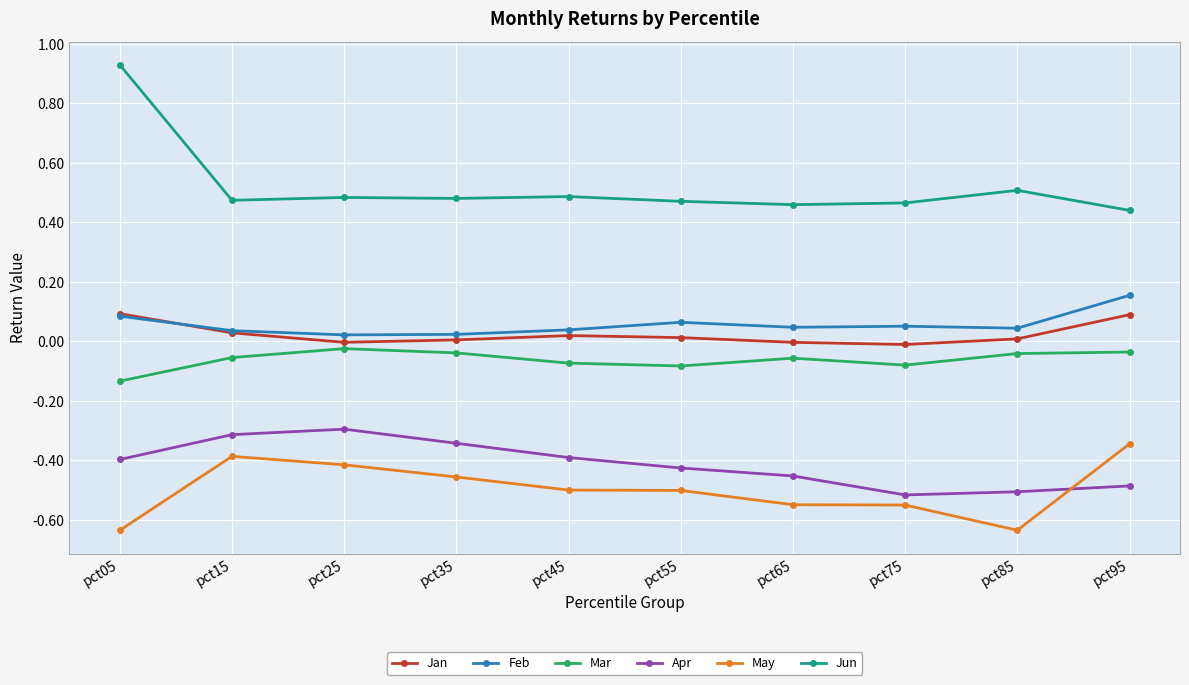

How many interior local valleys does the Jan series have?

2